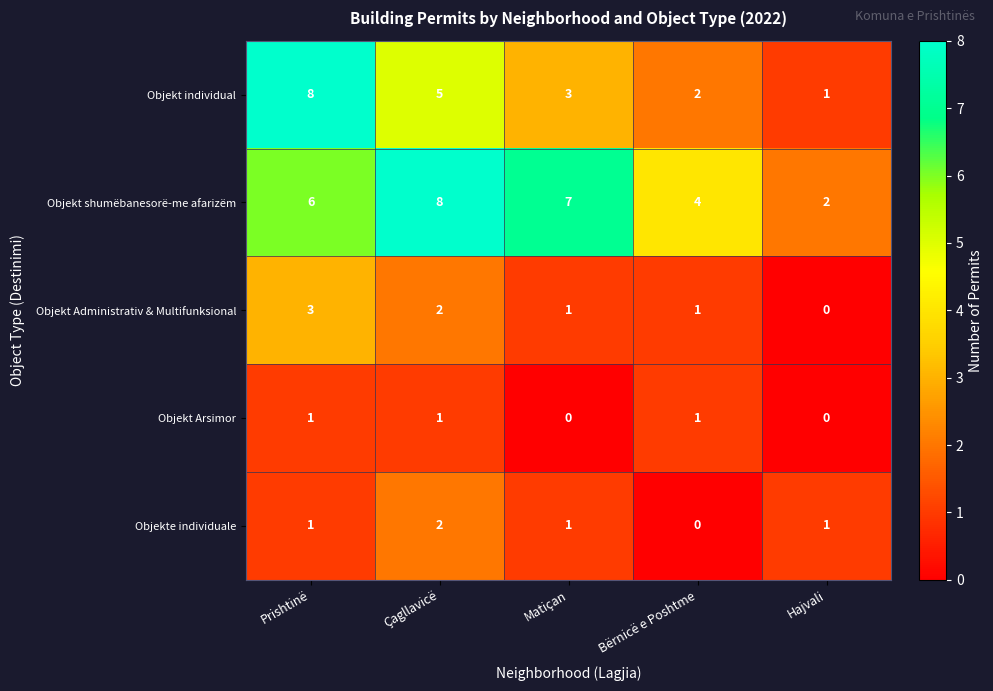

What is the greatest value displayed?

8